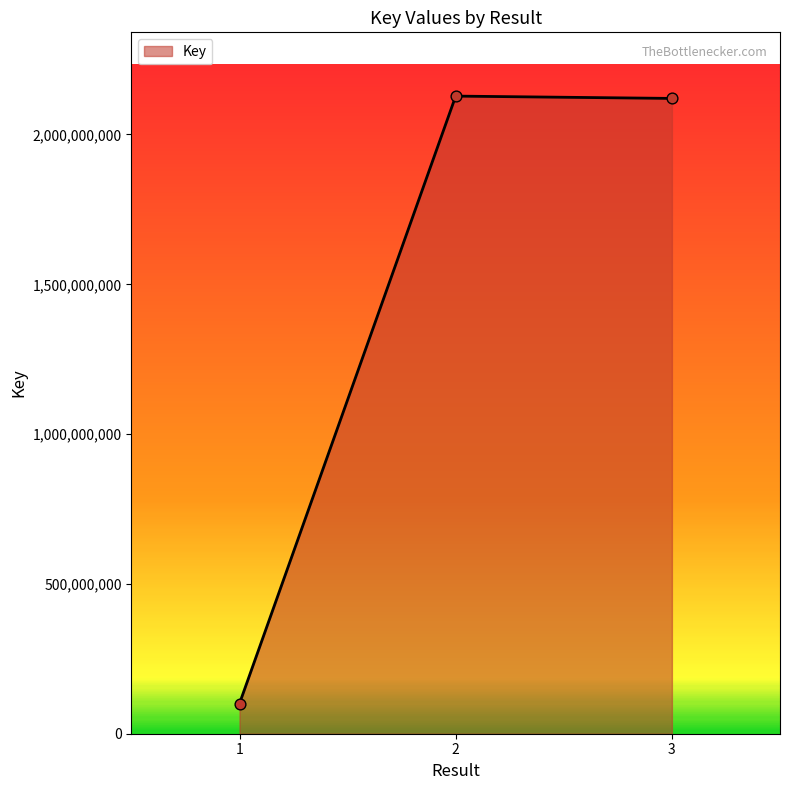

What is the change in value from 2 to 3?

-7756689